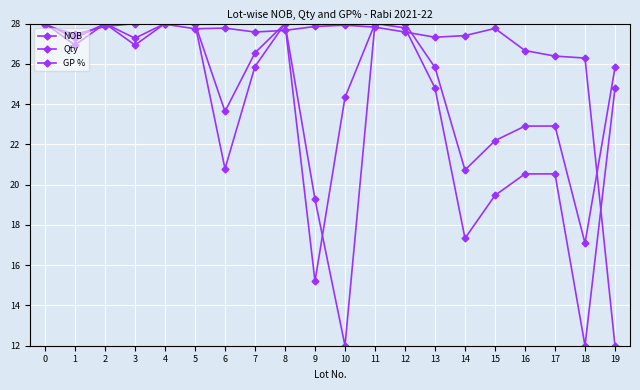

How many interior local valleys does the GP % series have?

4